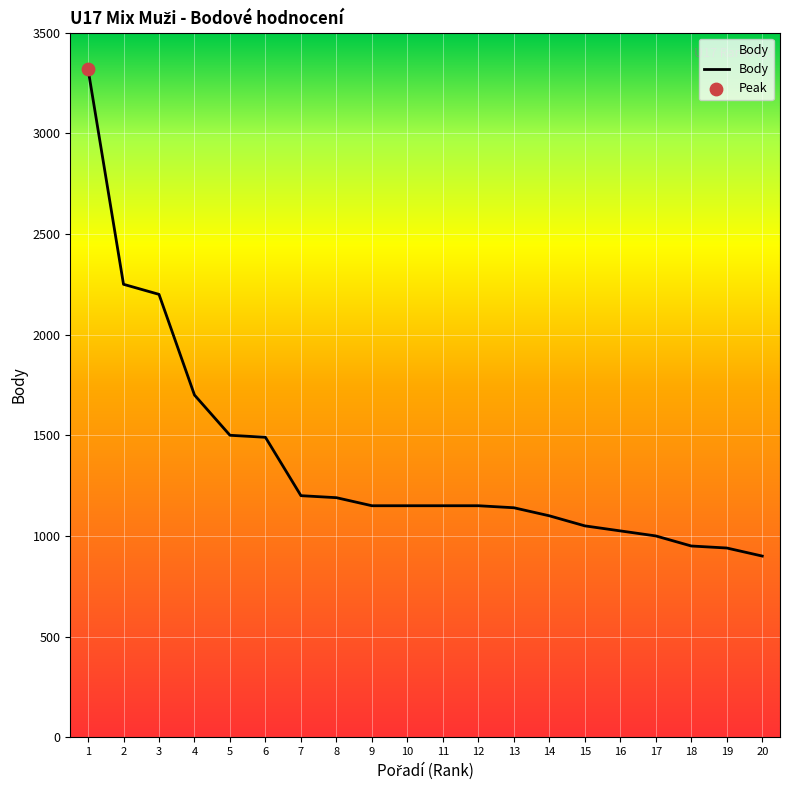

Which has a higher value, 6 or 3?

3